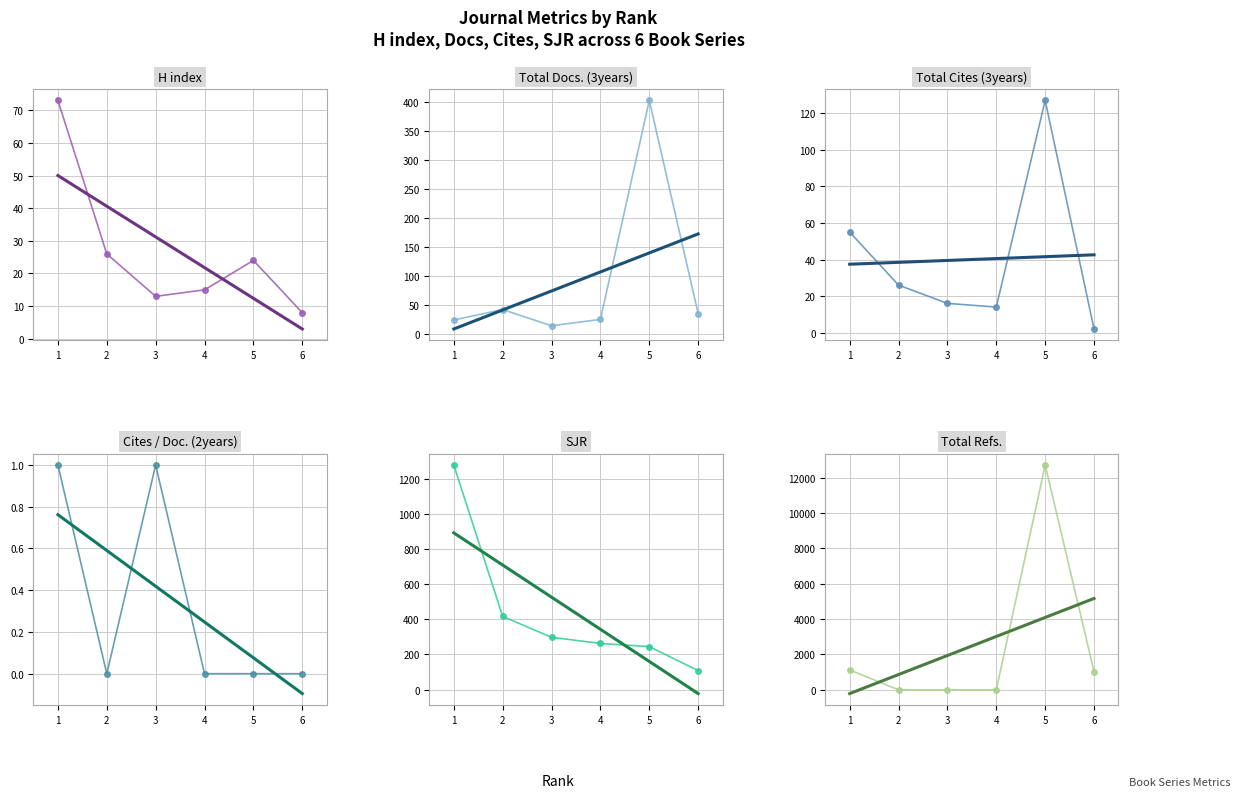

How many lines are shown in the chart?

6